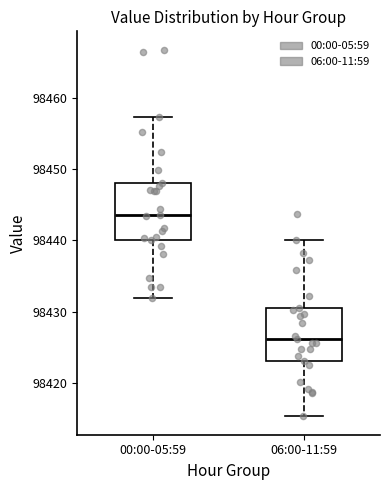

Reading left to right, transcribe this box plot: for each box, give where its median line is, the range the box spans, and where its two whiskers end, as read against the y-axis. The values are not printed on the chart, so give them approximately, as read against the axis.

00:00-05:59: median 98444, box 98440 to 98448, whiskers 98432 to 98457
06:00-11:59: median 98426, box 98423 to 98430, whiskers 98415 to 98440